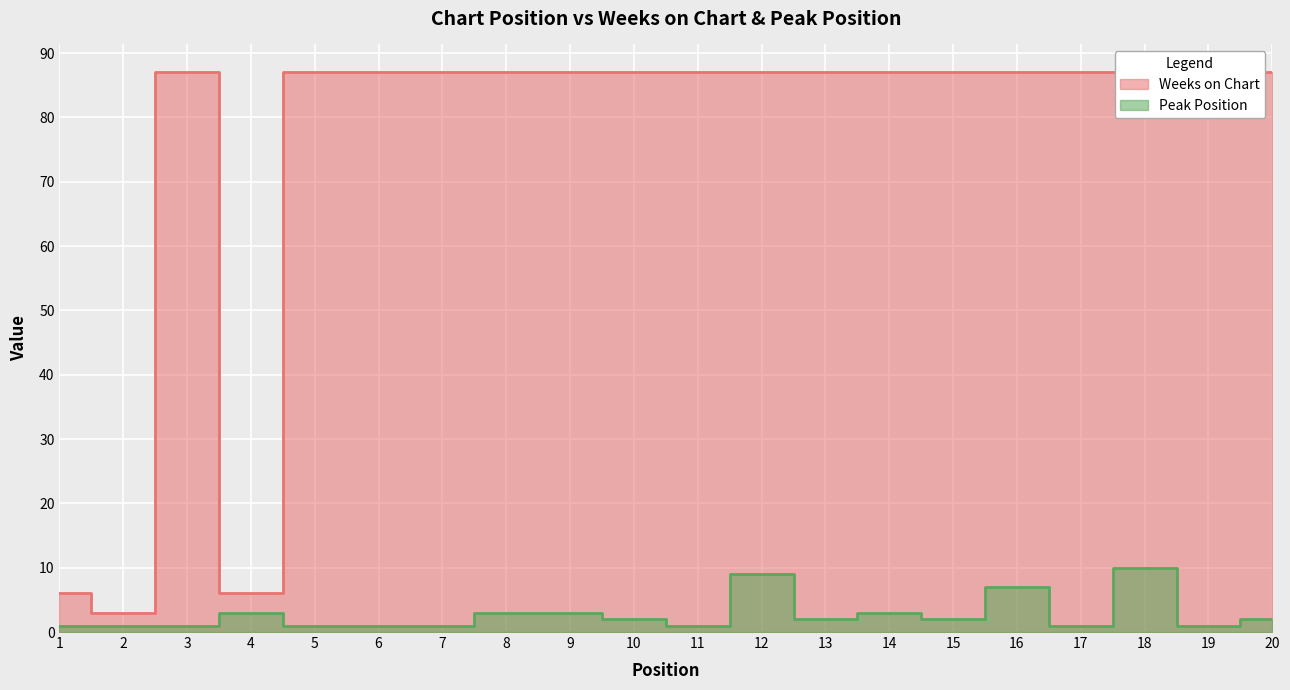

True or false: Peak Position and Weeks on Chart intersect in this chart.

False